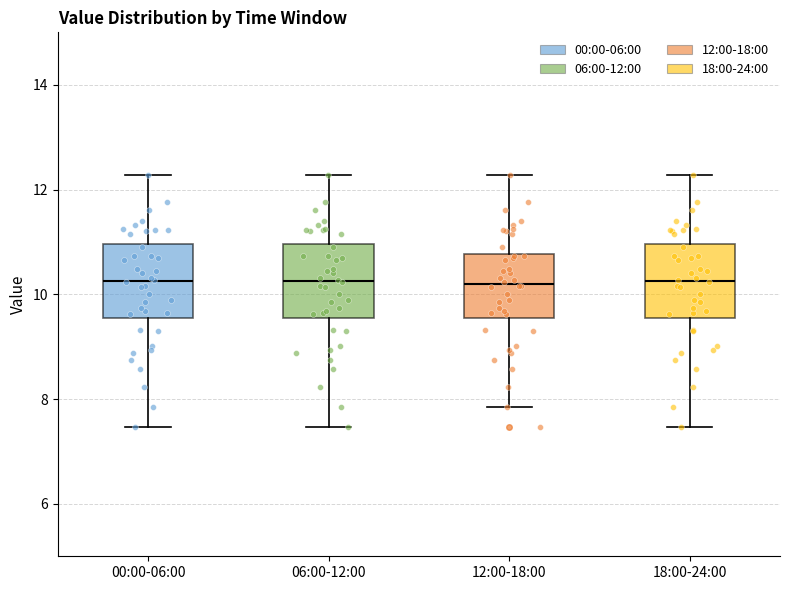

Where does the upper whisker of the box for 18:00-24:00 end on the y-axis? The values are not printed on the chart, so give them approximately, as read against the axis.

12.2